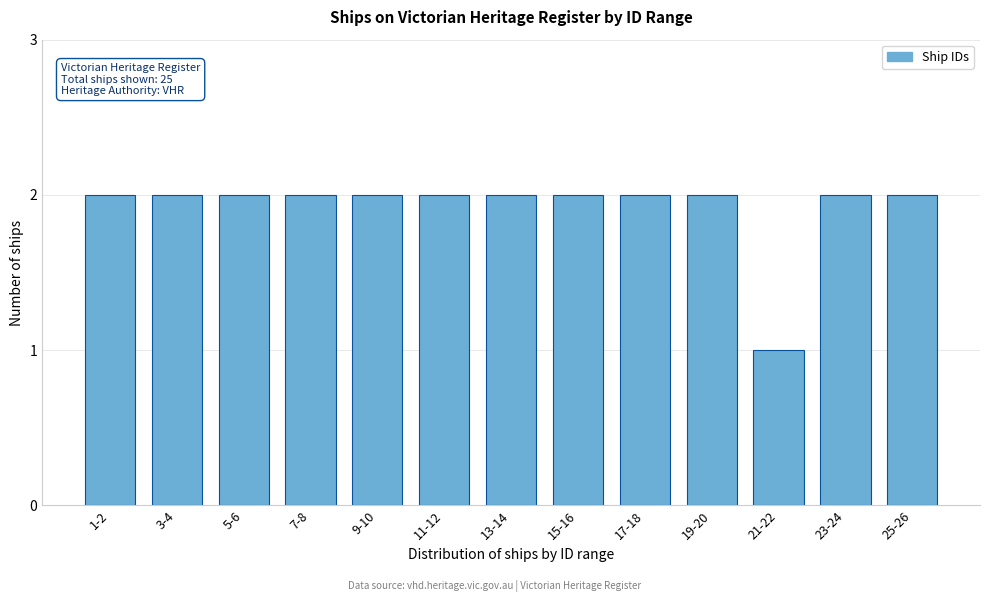

Reading left to right, transcribe all the data shown in this chart.

2	2	2	2	2	2	2	2	2	2	1	2	2